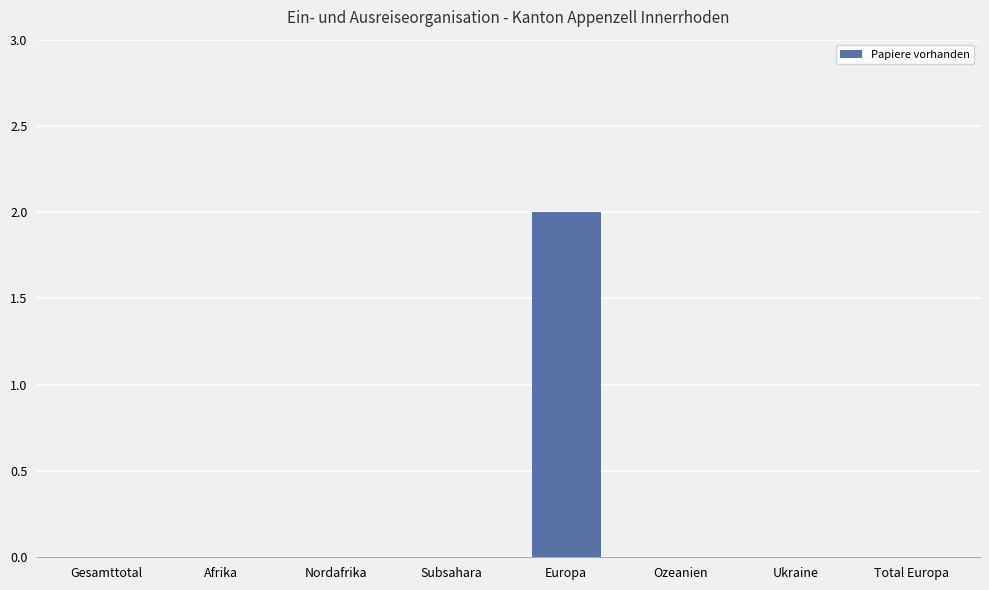

How many distinct data groups are displayed?

1